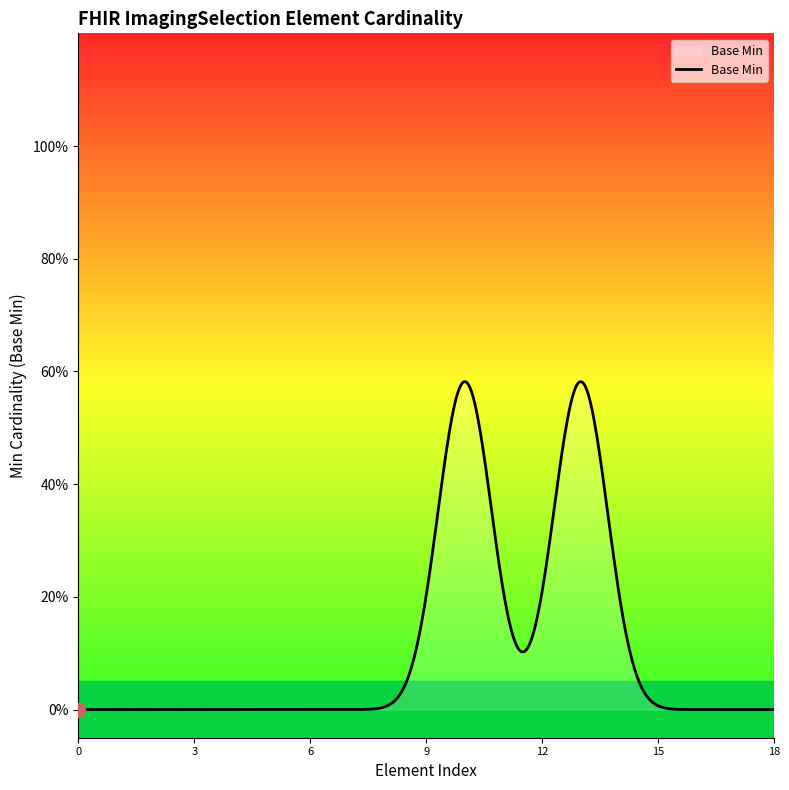

Does the chart display data point markers on the line(s)?

No